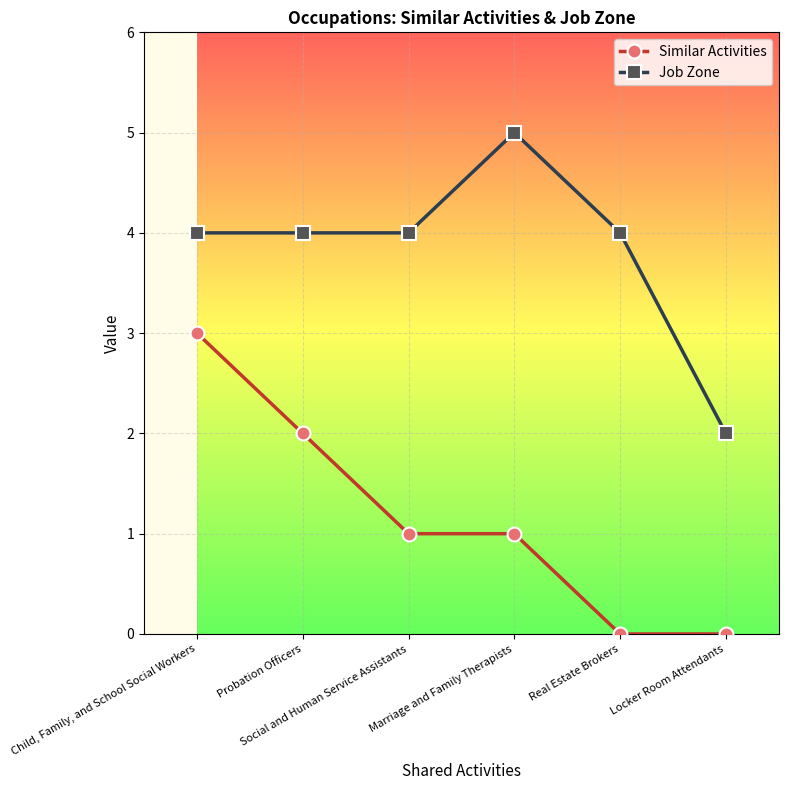

Count the Similar Activities values in the range 0 to 2.

5